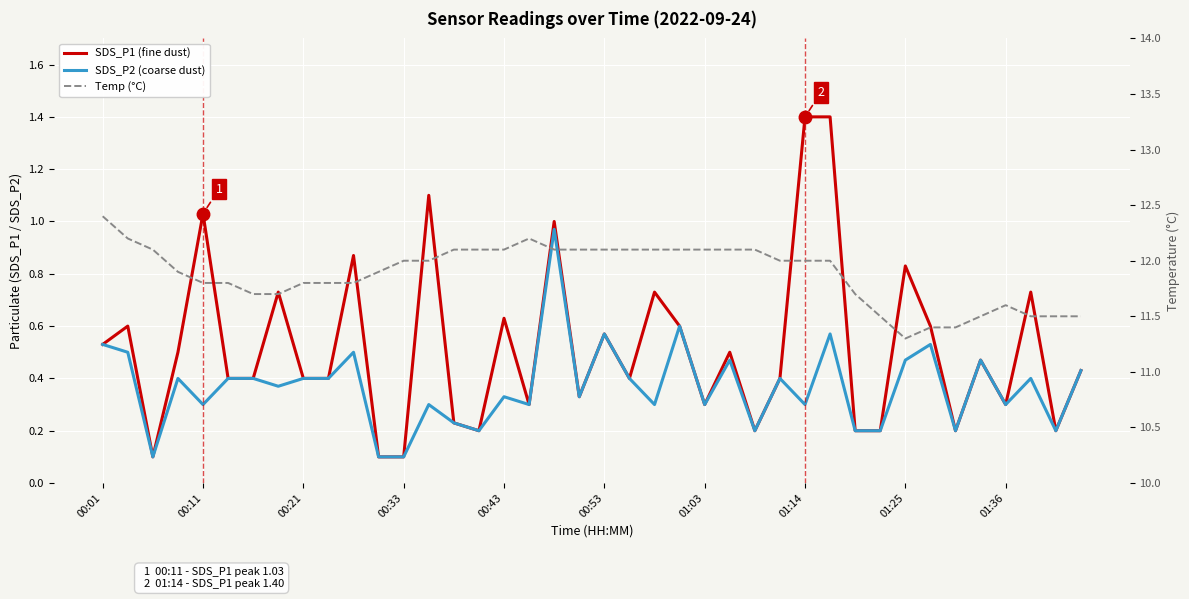

What is the sum of all SDS_P1 (fine dust) values?

20.6